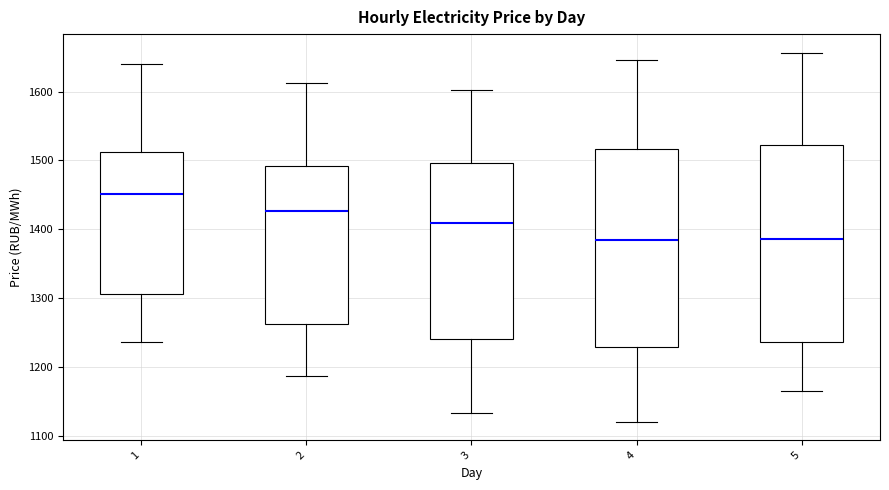

Where does the median line of the box at x = 3 sit on the y-axis? The values are not printed on the chart, so give them approximately, as read against the axis.

1410